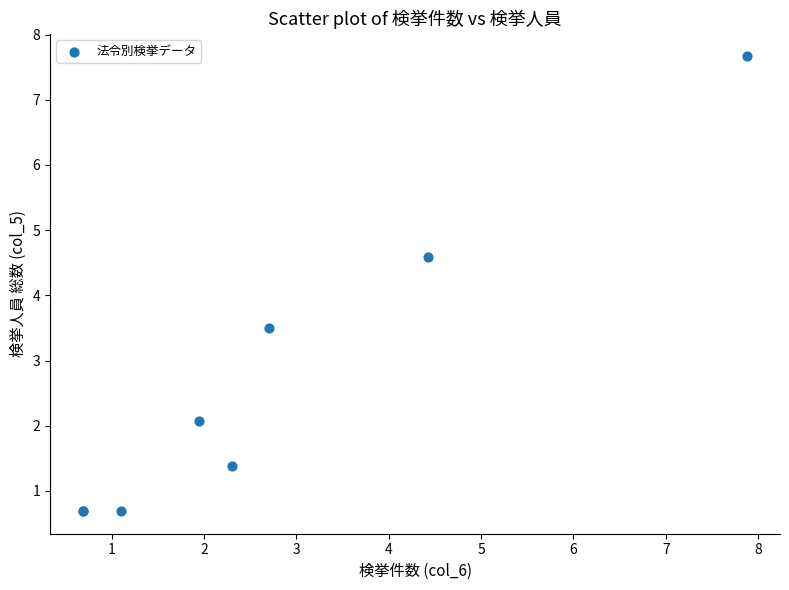

What Y value in the scatter plot is closest to 4?

3.5